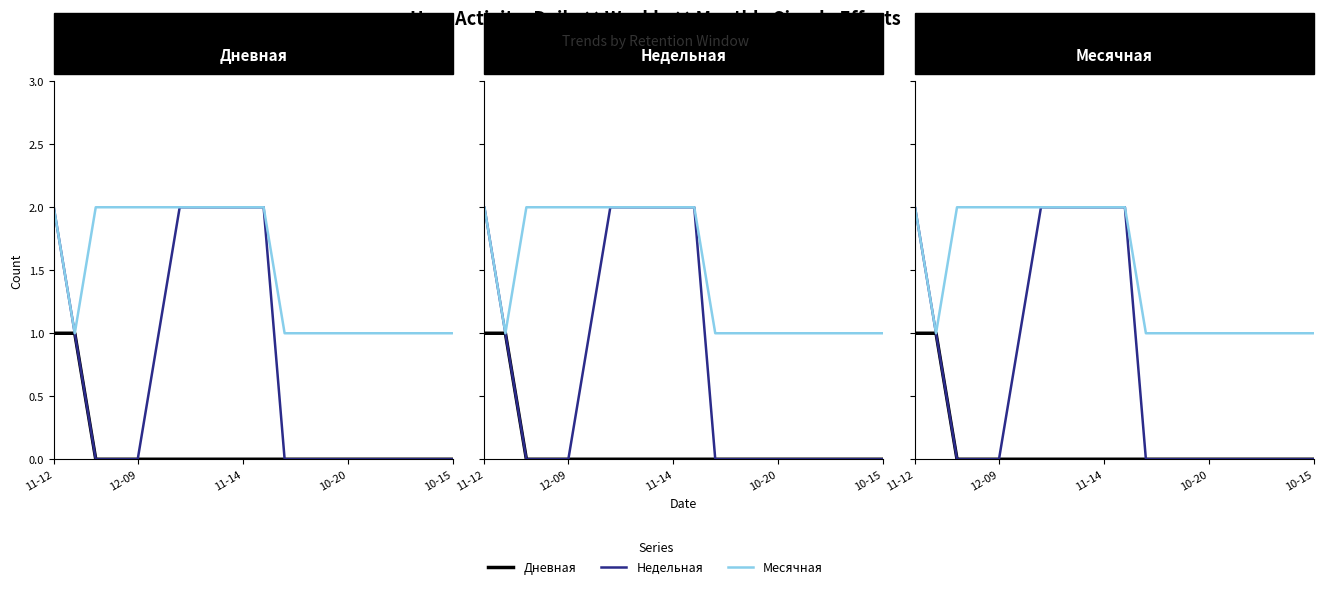

True or false: Месячная and Недельная intersect in this chart.

False